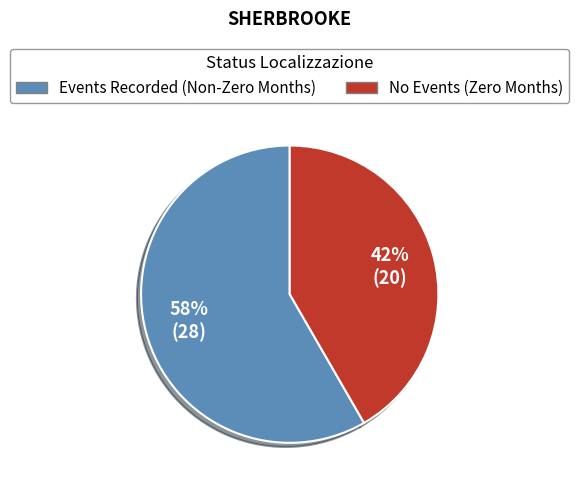

How many slices are in this pie chart?

2